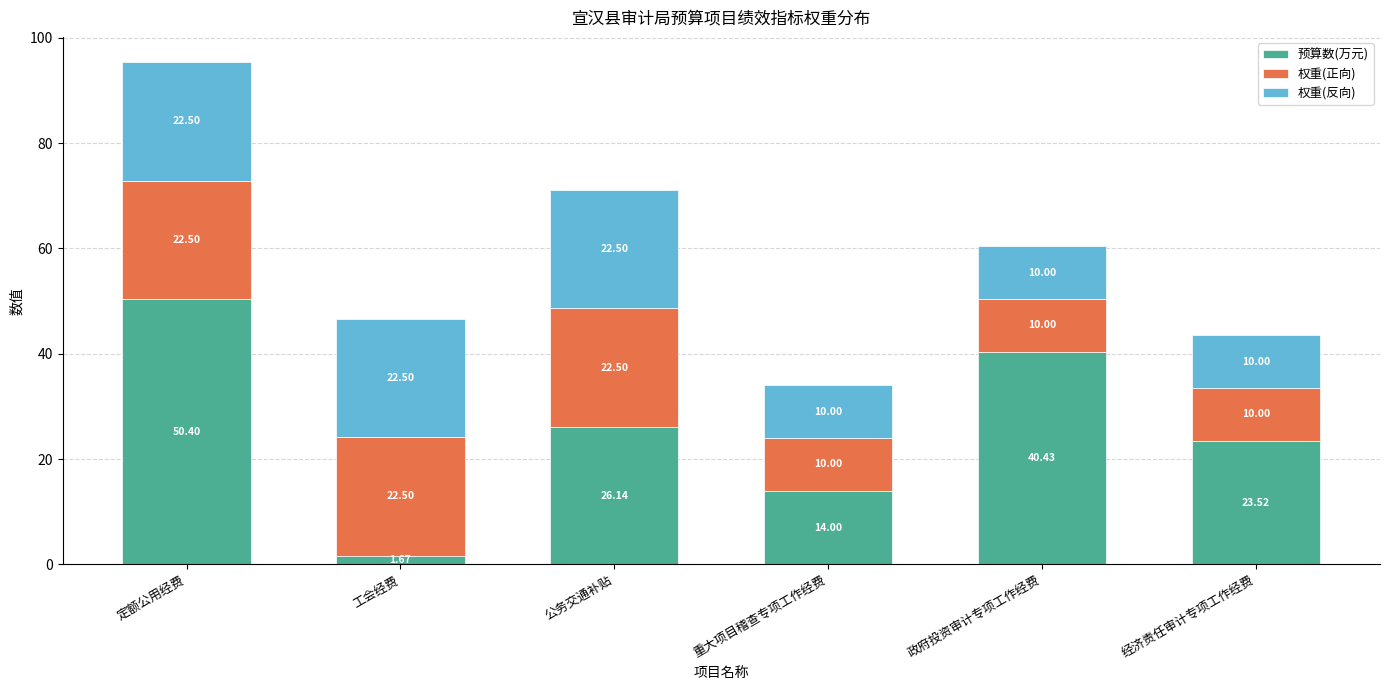

At which label does 预算数(万元) reach its minimum?

工会经费